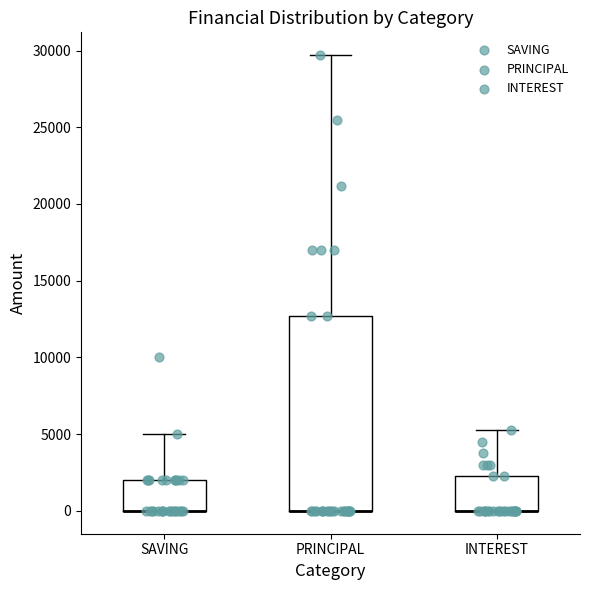

Reading left to right, transcribe this box plot: for each box, give where its median line is, the range the box spans, and where its two whiskers end, as read against the y-axis. The values are not printed on the chart, so give them approximately, as read against the axis.

SAVING: median 0 (drawn on the box's lower edge), box 0 to 2000, whiskers 0 to 5000
PRINCIPAL: median 0 (drawn on the box's lower edge), box 0 to 12500, whiskers 0 to 29500
INTEREST: median 0 (drawn on the box's lower edge), box 0 to 2500, whiskers 0 to 5500